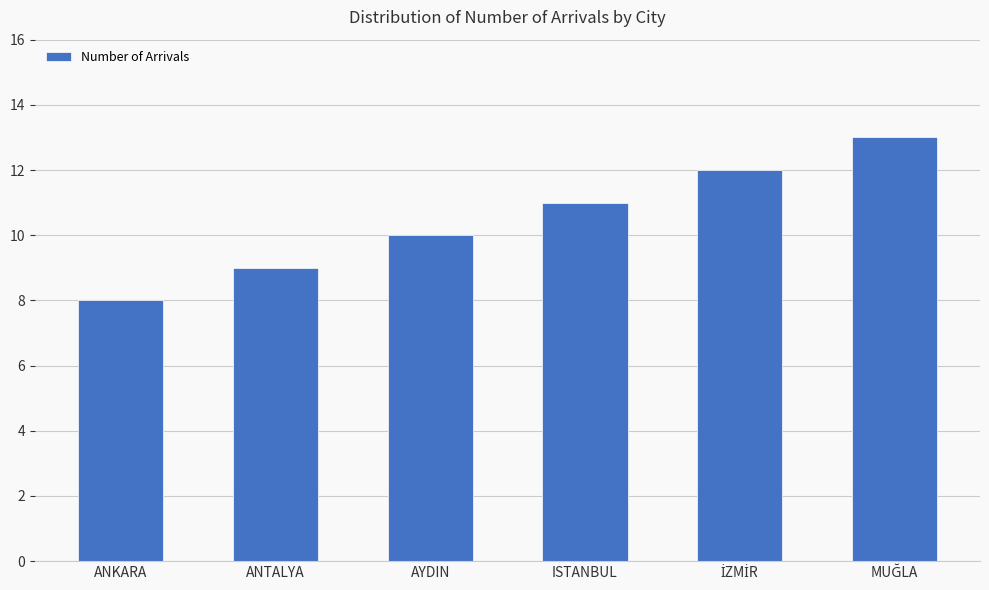

What is the ratio of the value at AYDIN to the value at ANTALYA?

1.1